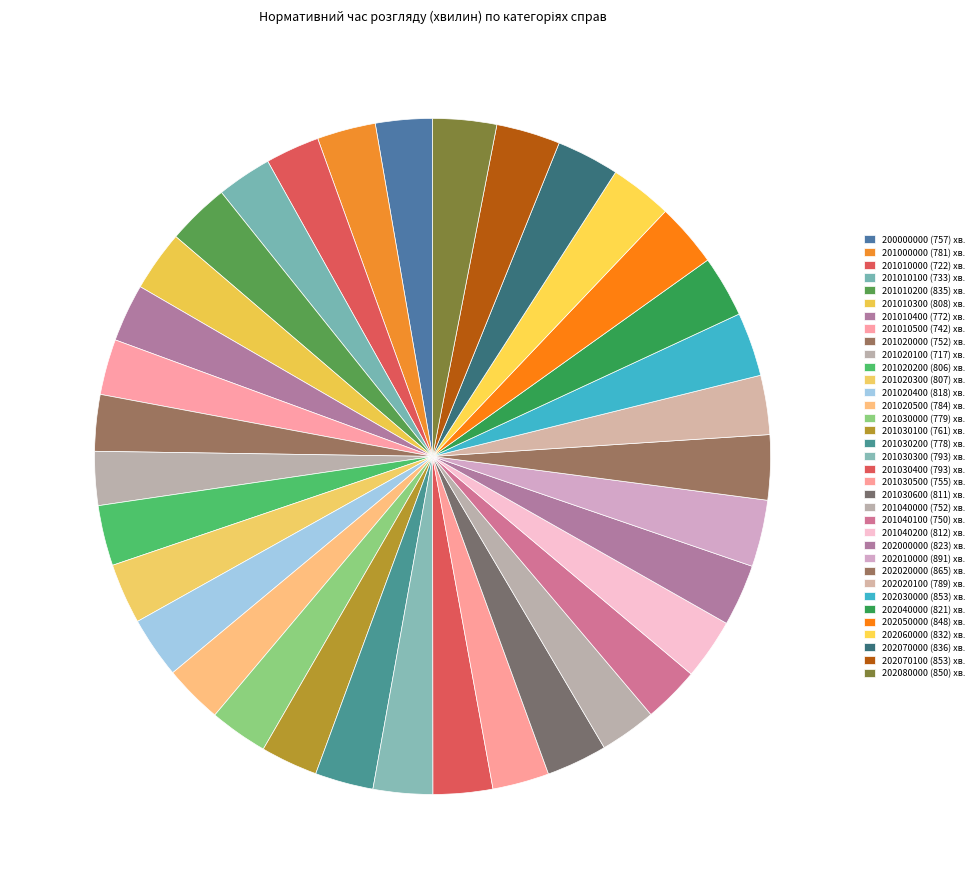

What is the largest slice in the pie chart?

202010000 (891)